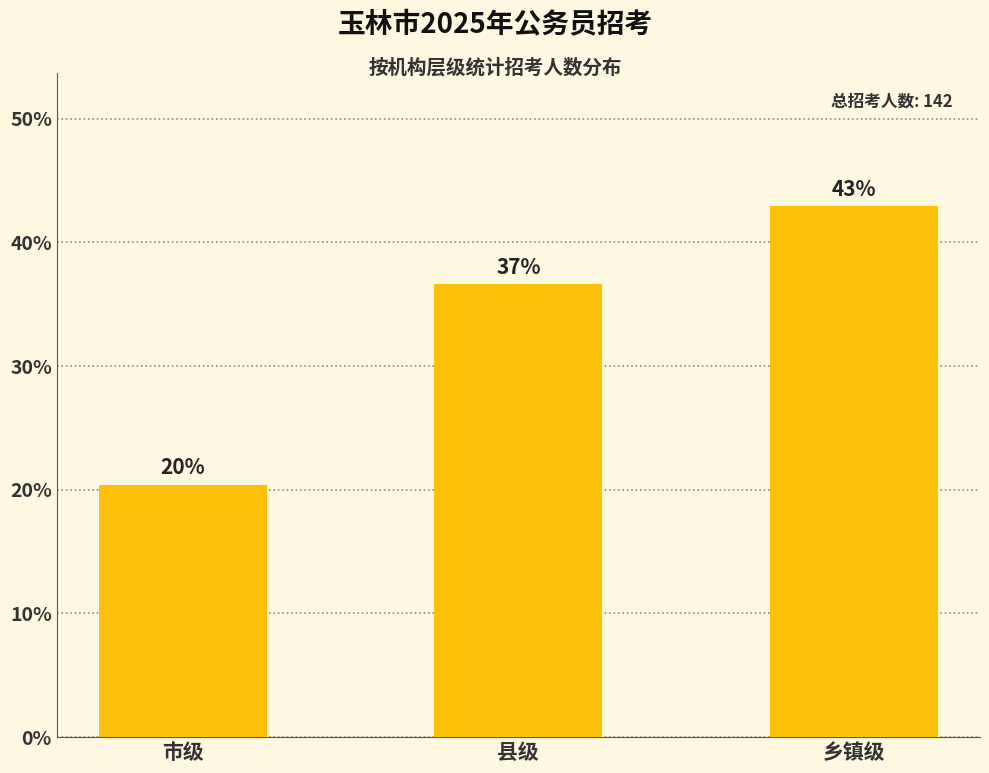

Does the chart contain any negative values?

No